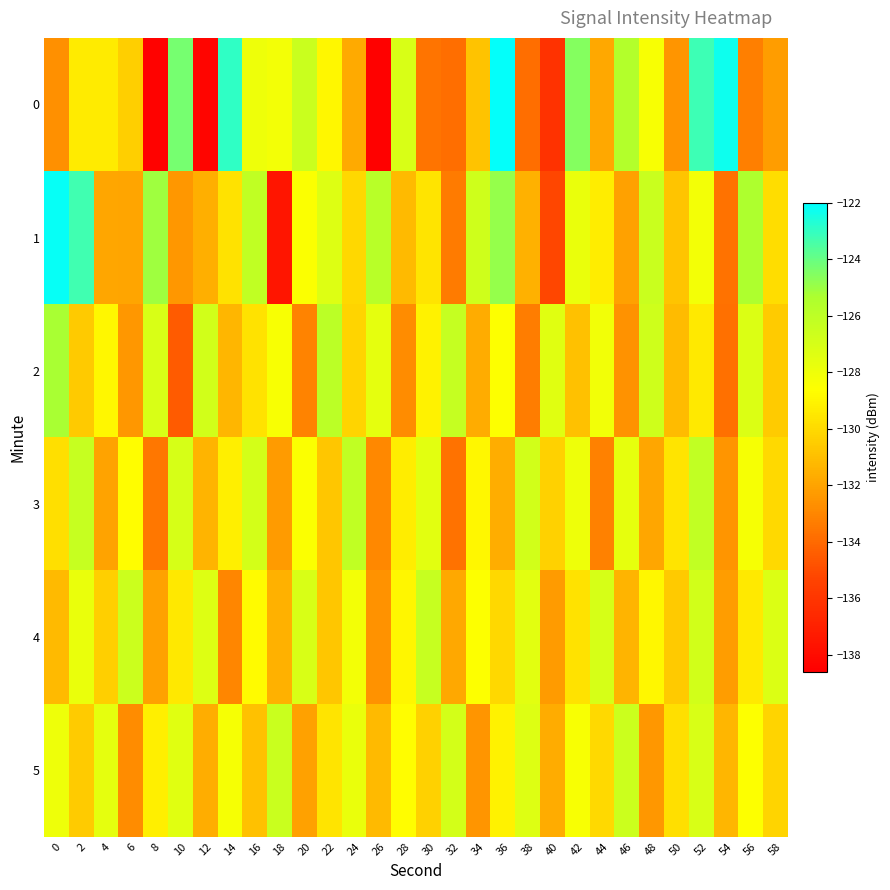

Which has a higher value, 0 or 44?

44